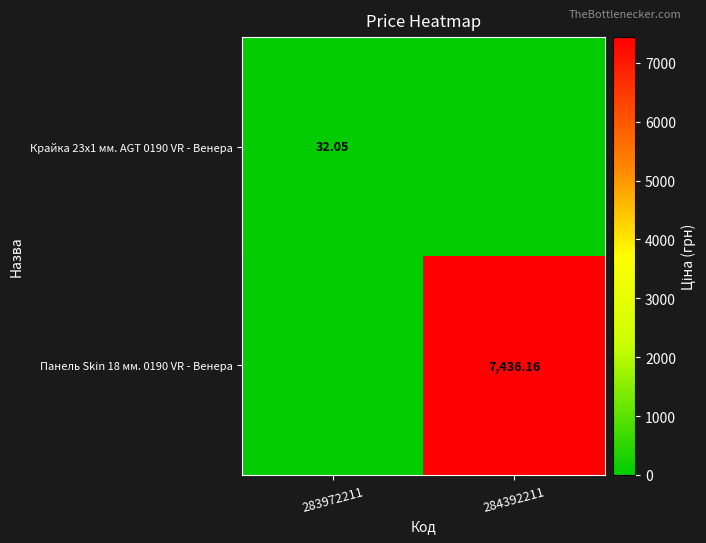

How many values in the Крайка 23x1 мм. AGT 0190 VR - Венера series are below 32?

1